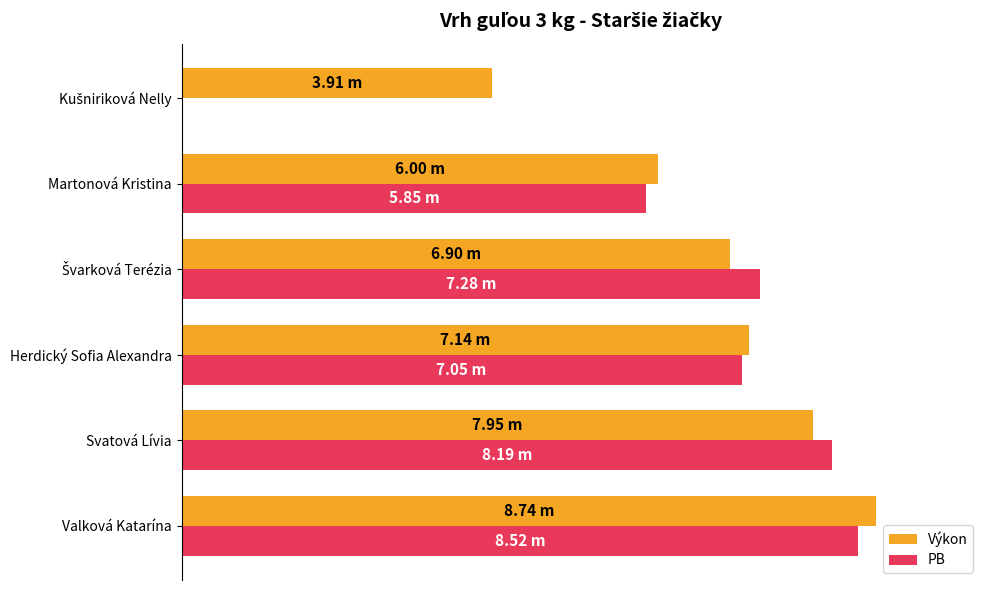

What is the value of the Výkon bar at the 2nd from the left?

8.0